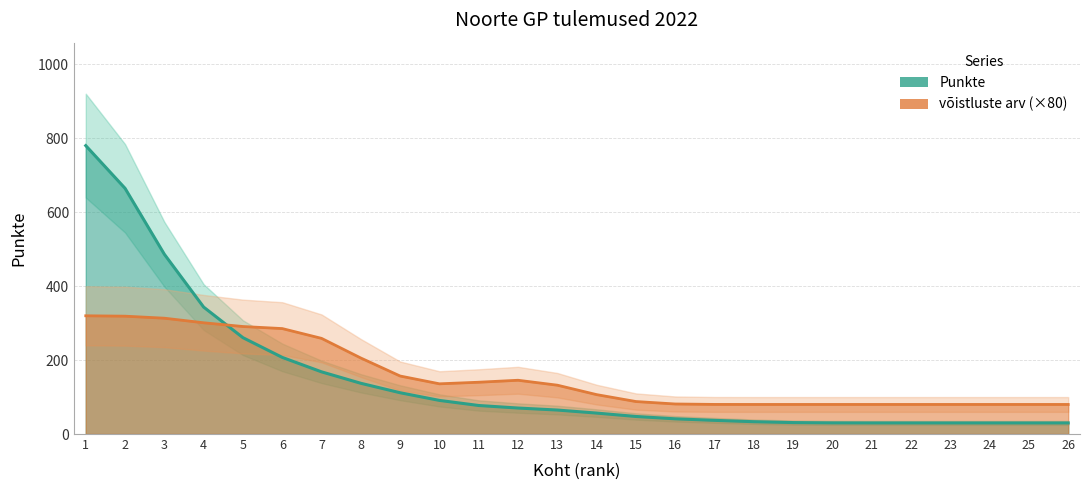

How many series are shown in this chart?

2